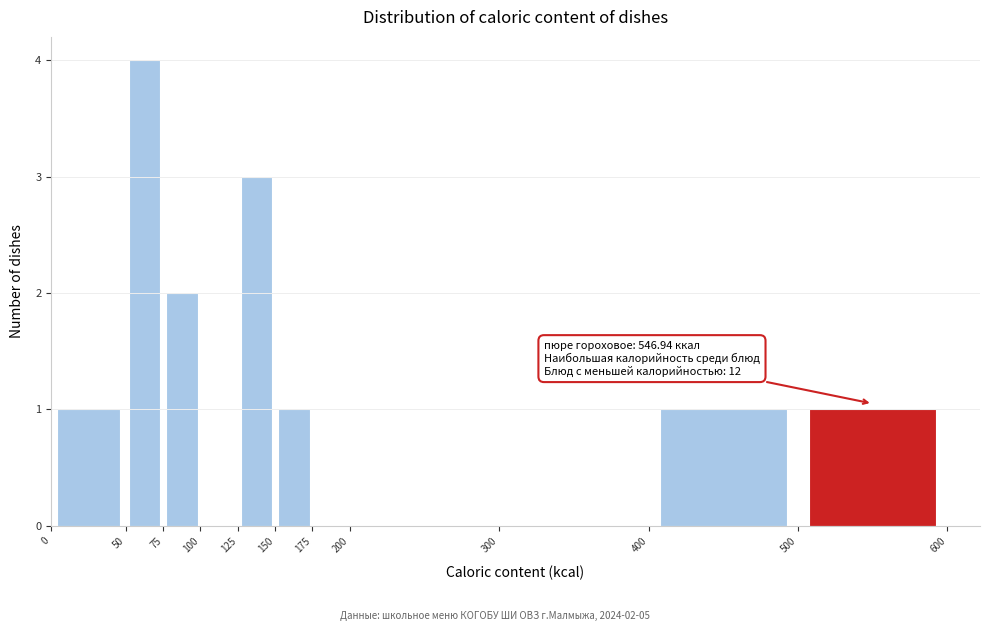

Which range on the x-axis has the tallest bar?

50 to 75